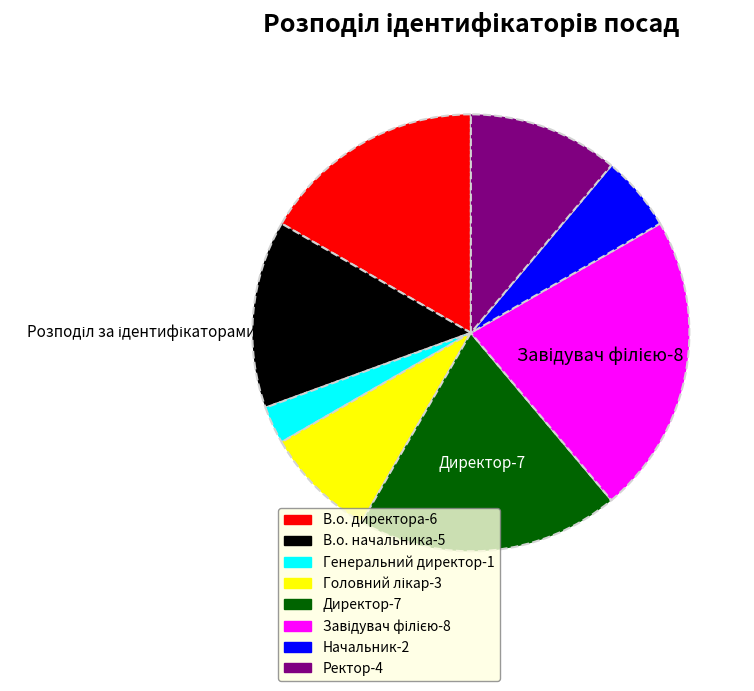

Is it true that Начальник is 6% of the pie?

True